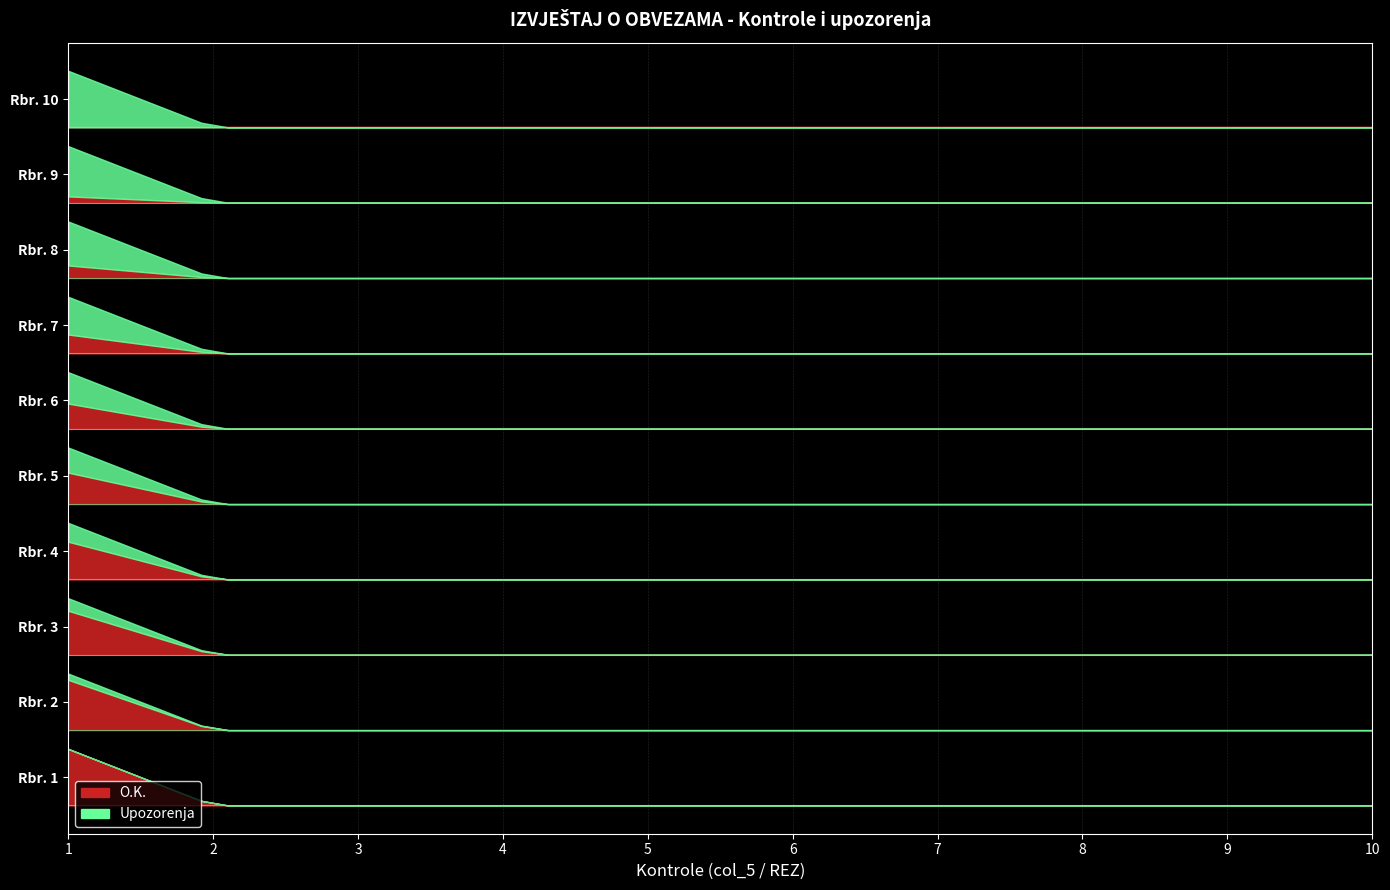

What is the maximum value shown in the chart?

11